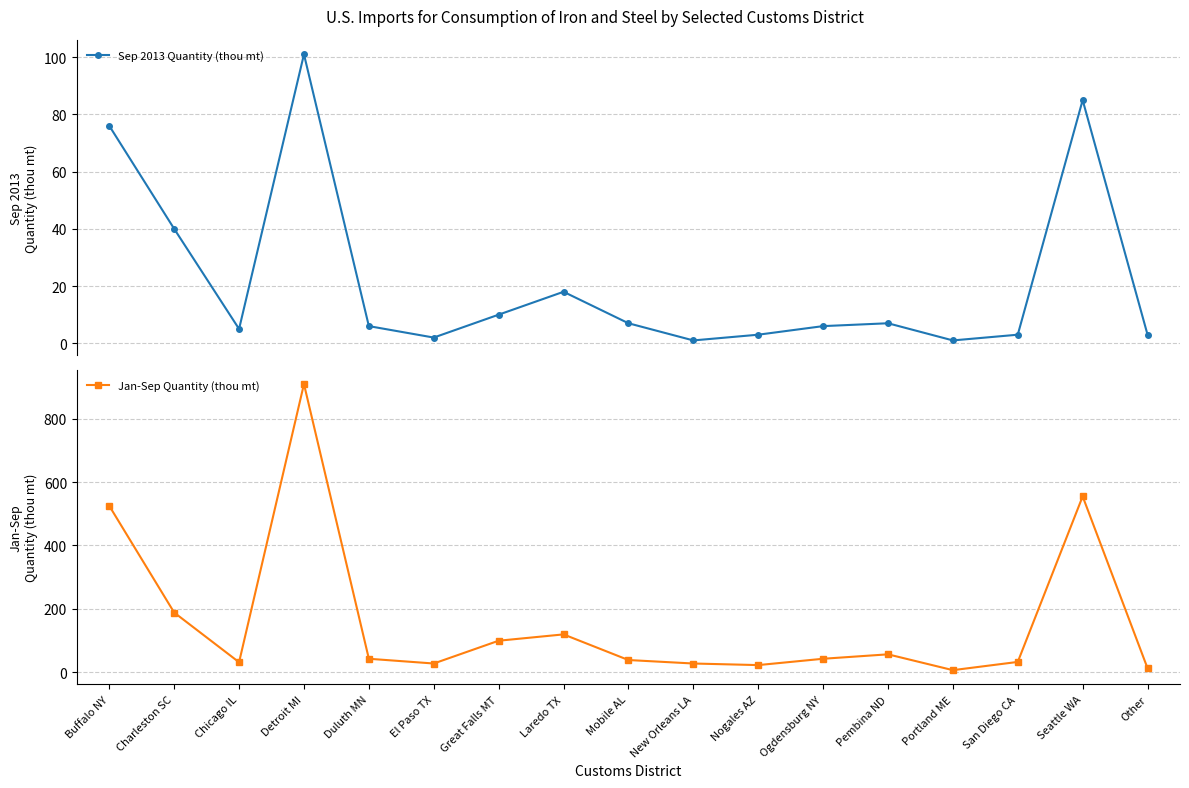

Which has a higher value, New Orleans LA or Buffalo NY?

Buffalo NY